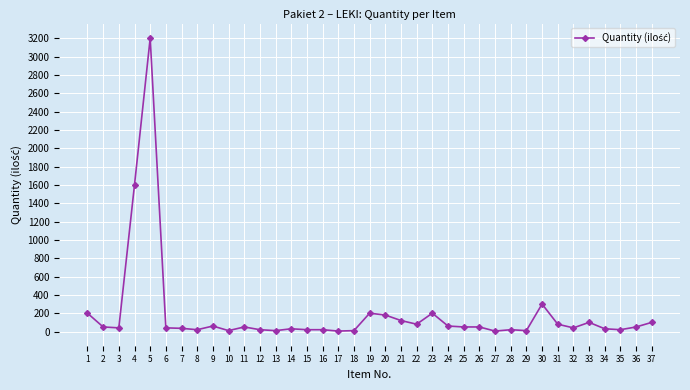

The value at 20 is 180. True or false?

True